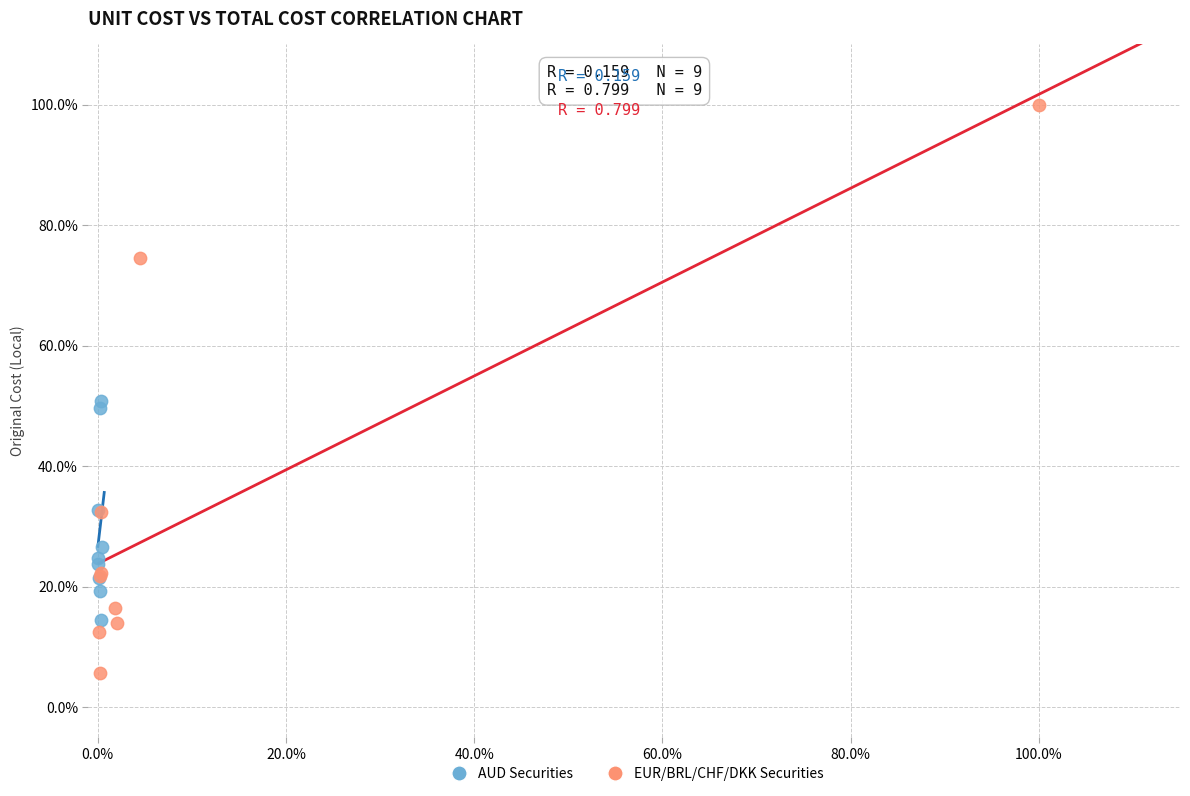

Which series contains the lowest Y value?

EUR/BRL/CHF/DKK Securities